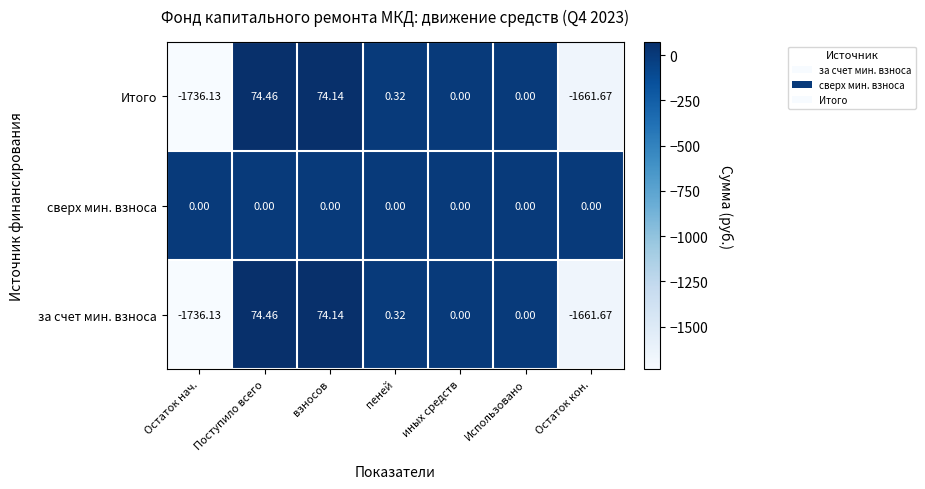

At which category is the sum across all series the highest?

Поступило всего